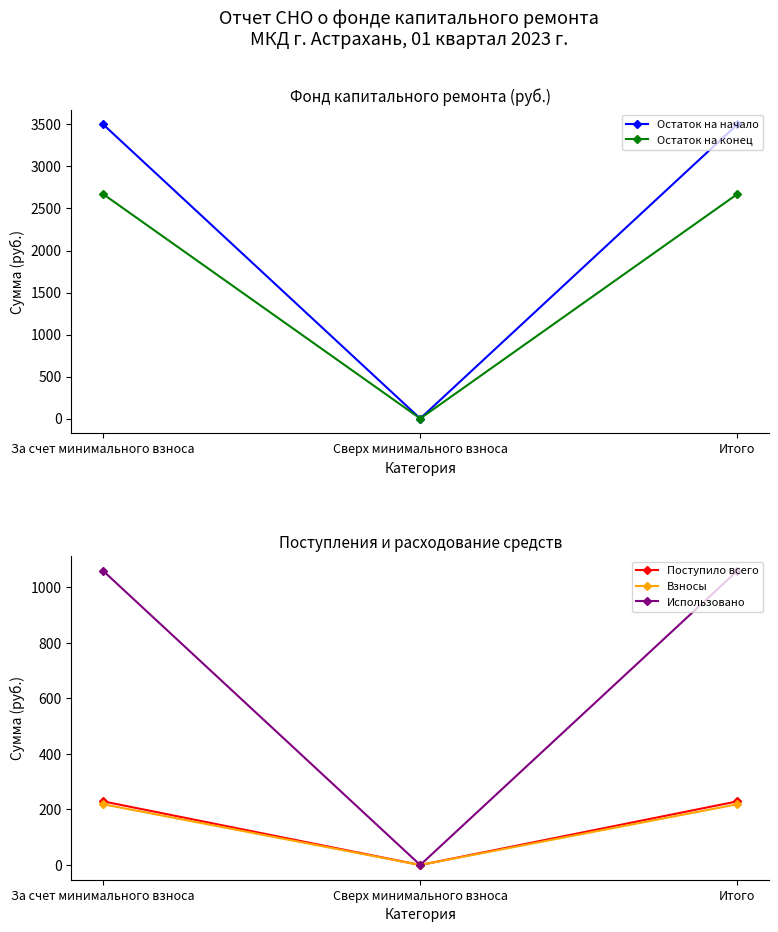

How many values in the Остаток на конец series are below 2671?

1